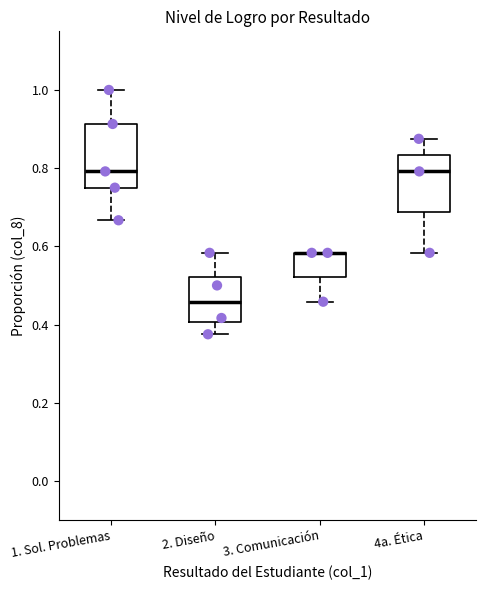

Where does the lower whisker of the box for 4a. Ética end on the y-axis? The values are not printed on the chart, so give them approximately, as read against the axis.

0.58